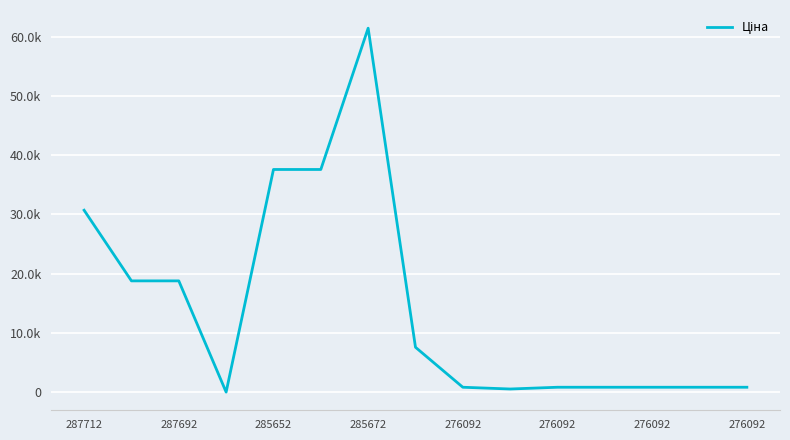

True or false: the data has more than 2 interior local peaks.

False